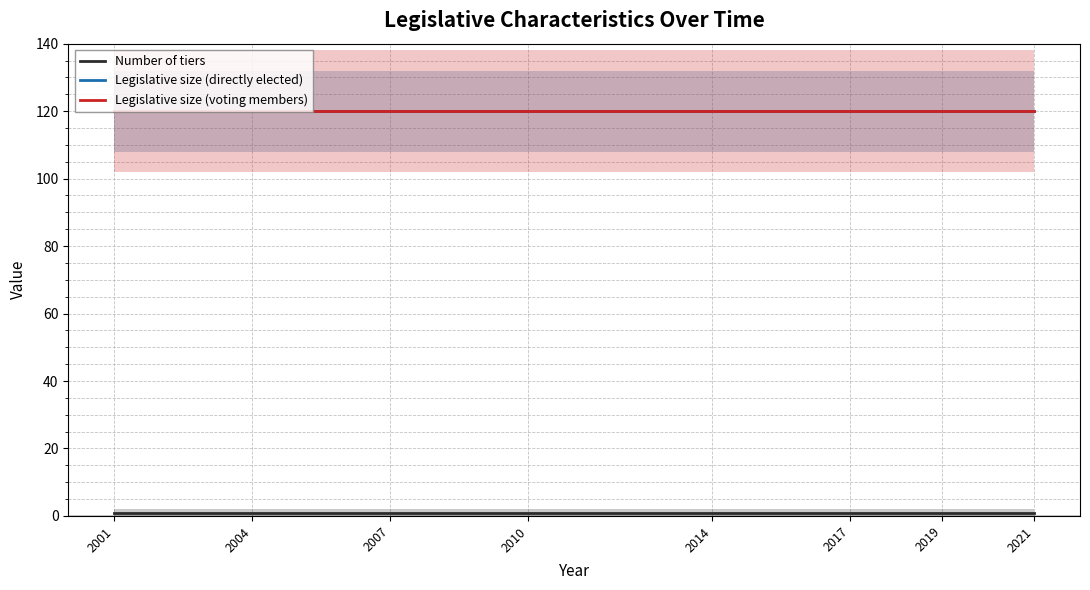

What is the sum of all Legislative size (voting members) values?

960